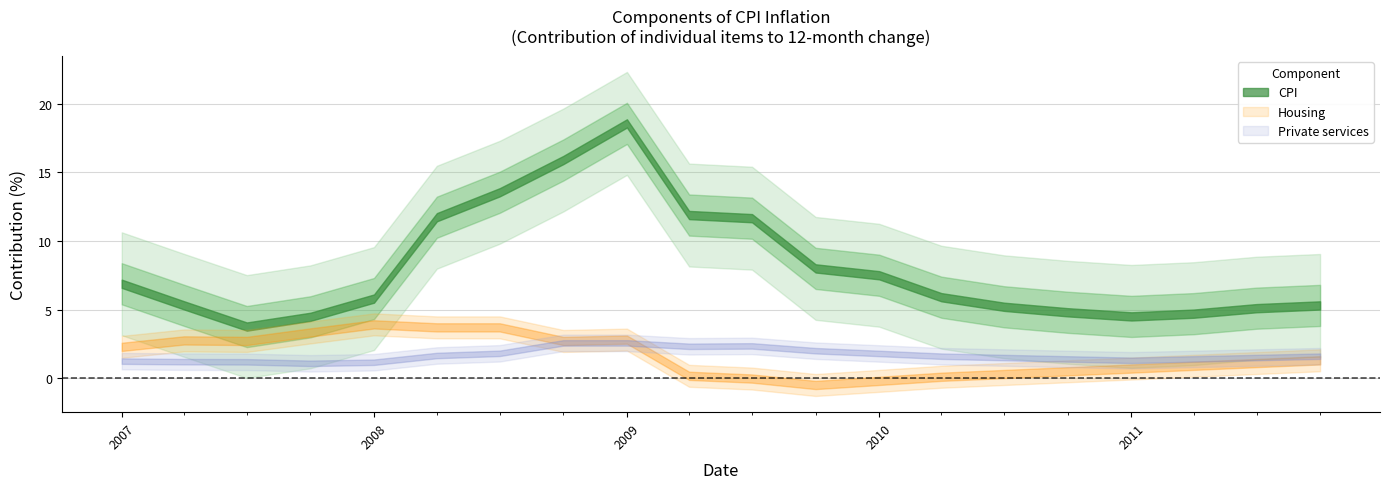

Is it true that CPI equals 2.0 at 11?

False